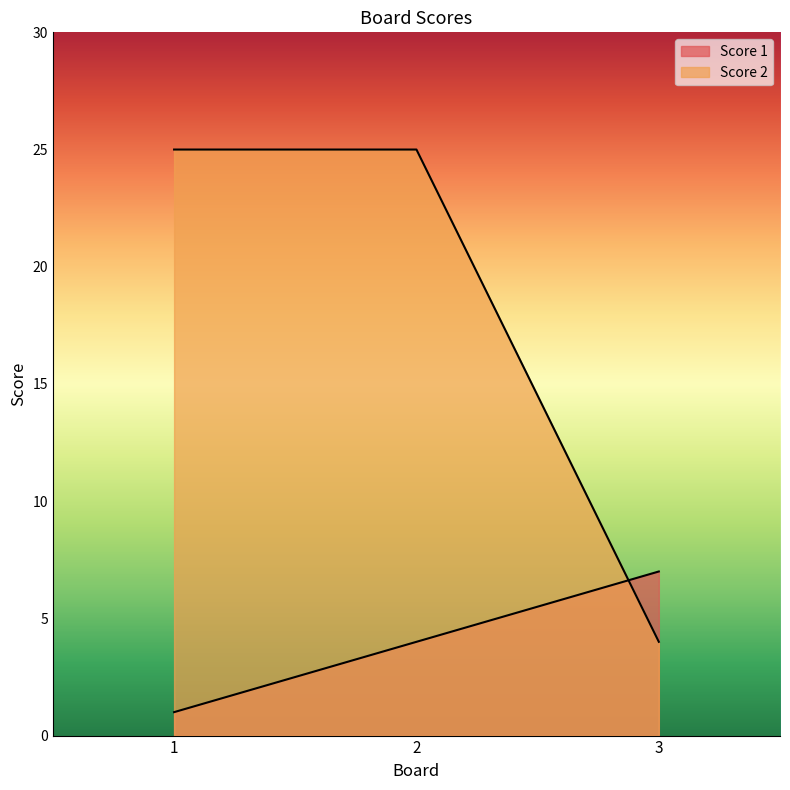

Does the chart display data point markers on the line(s)?

No